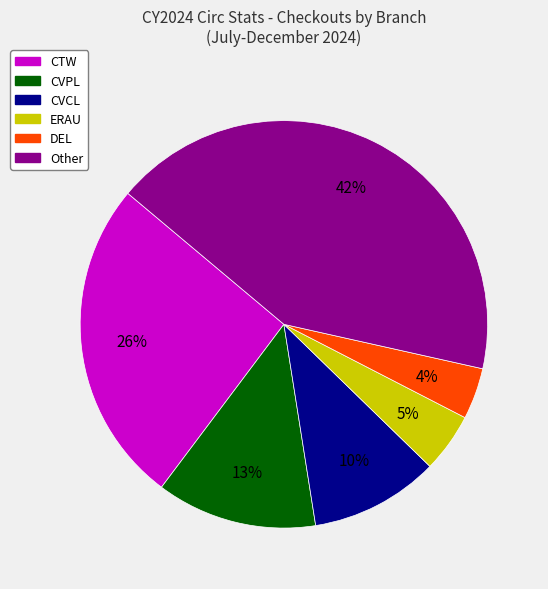

Is there a majority slice in this chart?

No